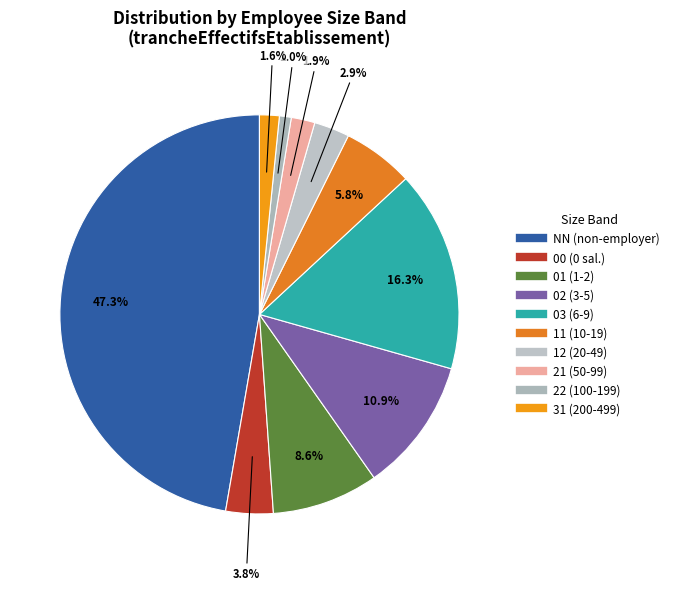

What percentage is the 21 slice, to the nearest percent?

2%